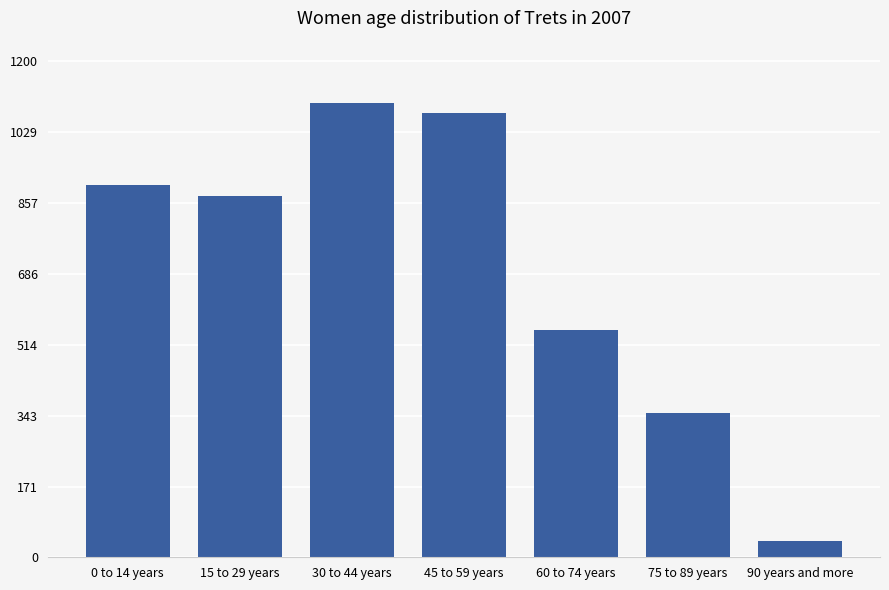

What is the difference between the second highest and second lowest values?

725